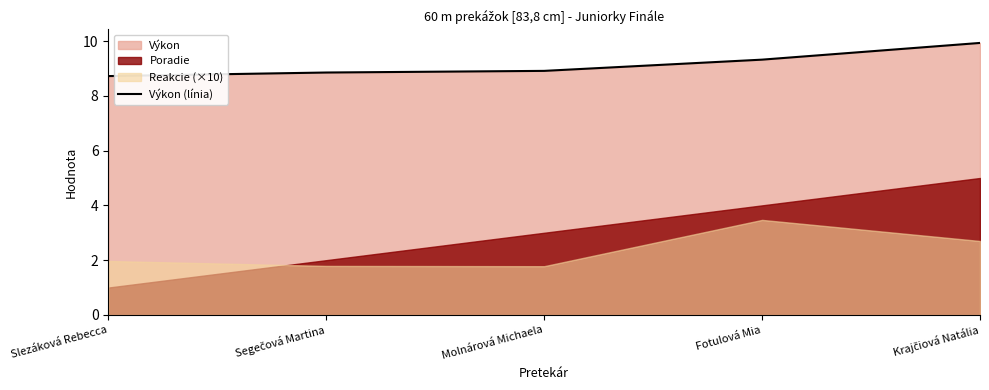

What is the label of the 3rd point from the right?

Molnárová Michaela